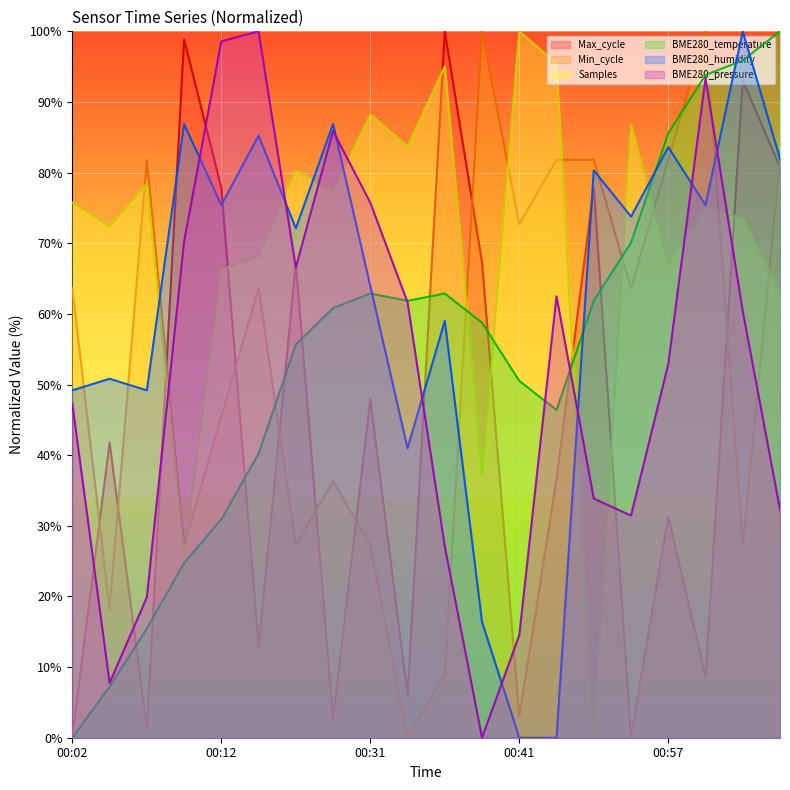

True or false: BME280_humidity has a value of 114.7 at 00:14.

False